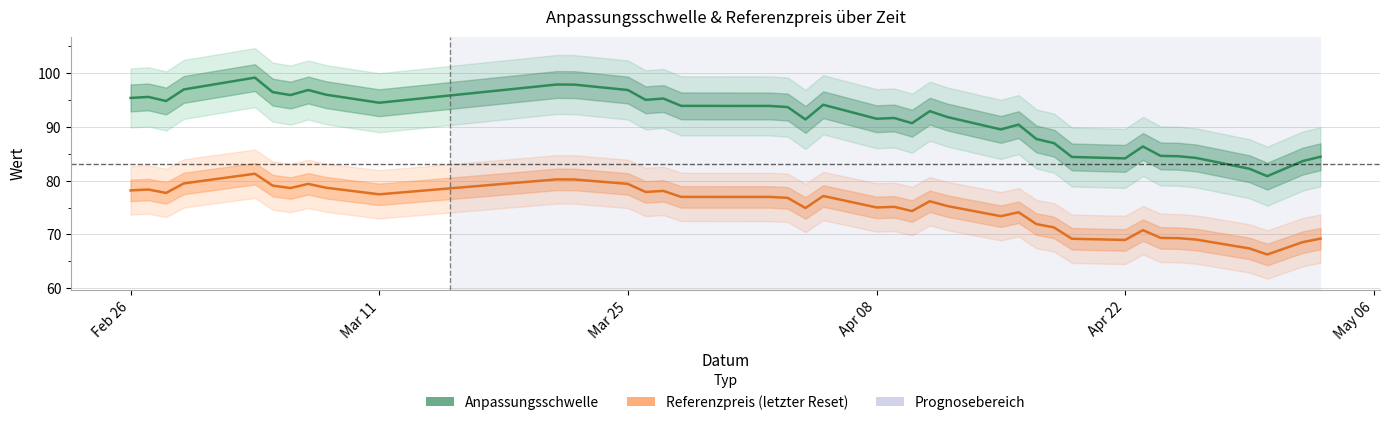

True or false: Referenzpreis (letzter Reset) and Anpassungsschwelle cross at least once.

False